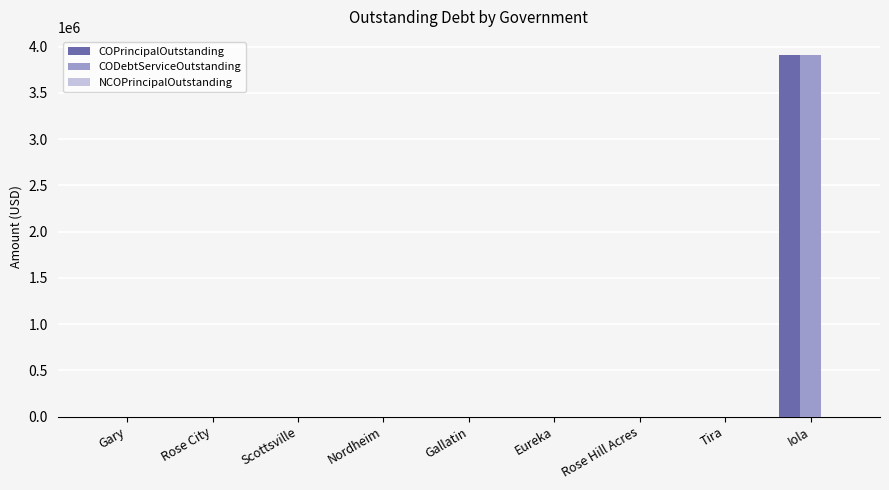

What is the sum of the CODebtServiceOutstanding values at Iola and Rose City?

3911000